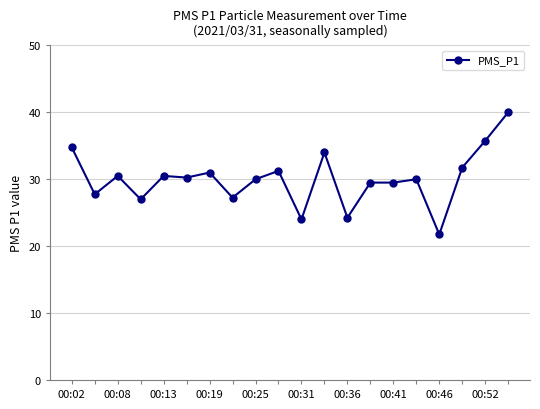

True or false: there are more than 1 points higher than both neighbors.

True